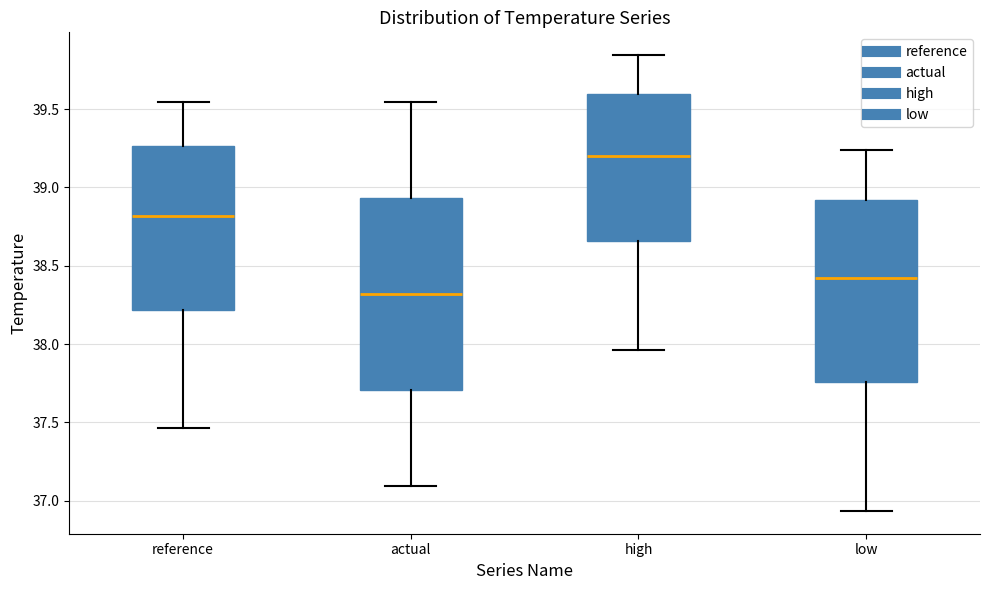

Comparing the boxes themselves (not the whiskers), which one is the tallest?

actual